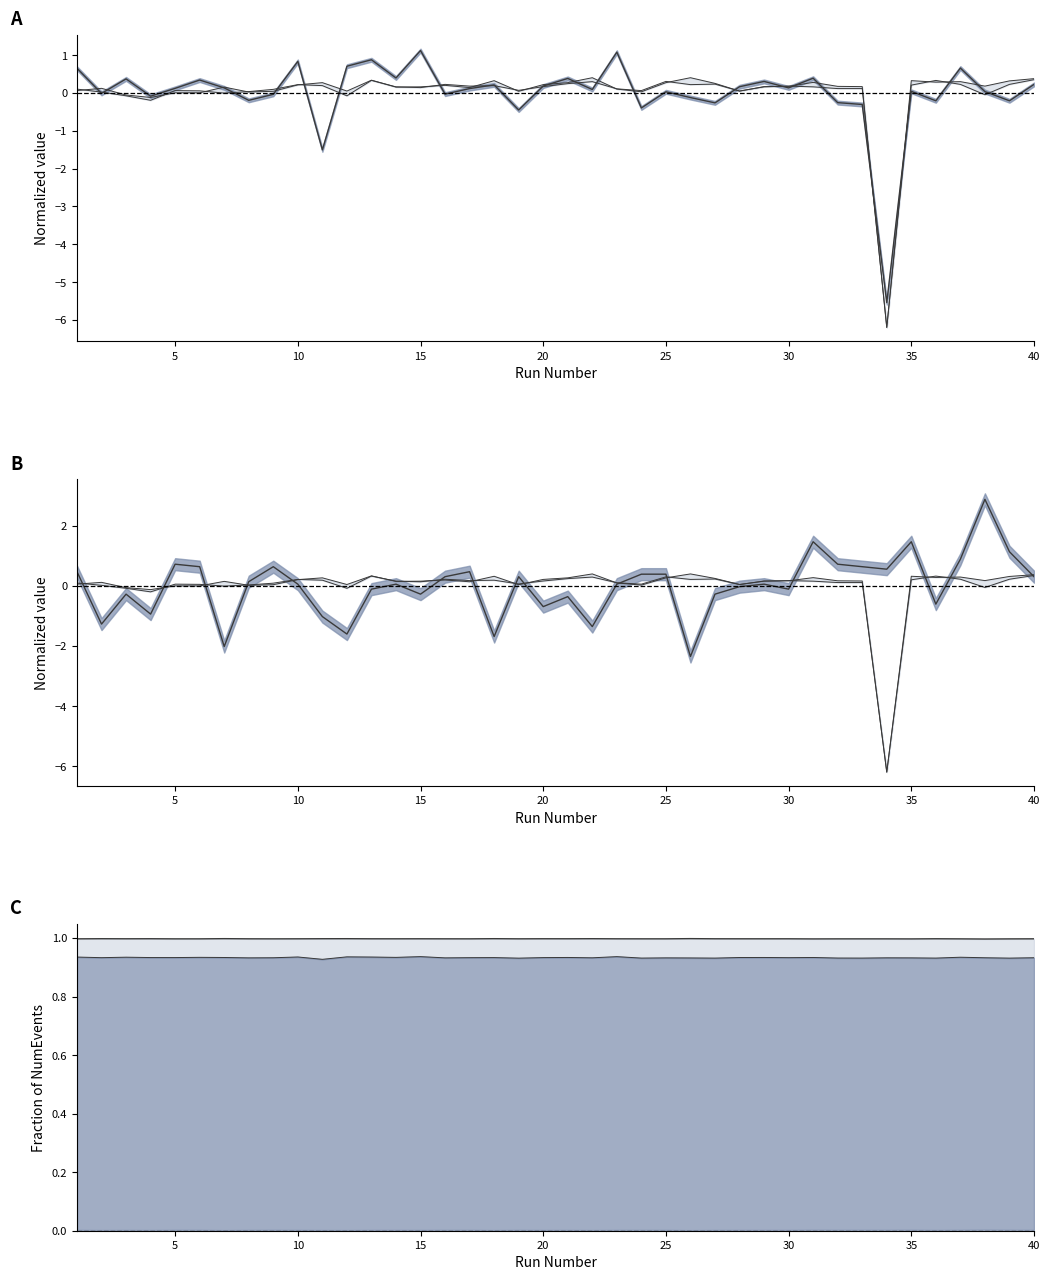

How many data points in NumTrackEvents are above 0?

25